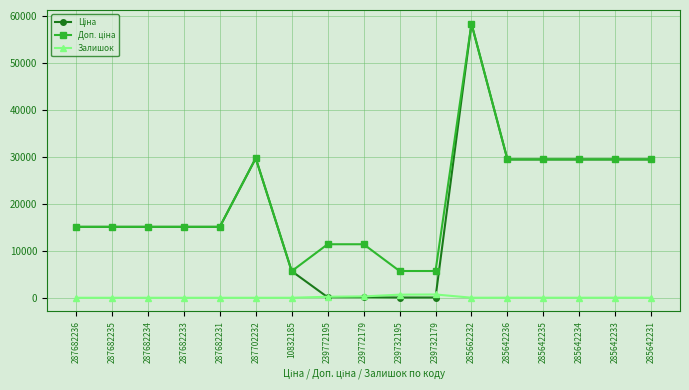

At how many categories does at least one series exceed 9589?

14